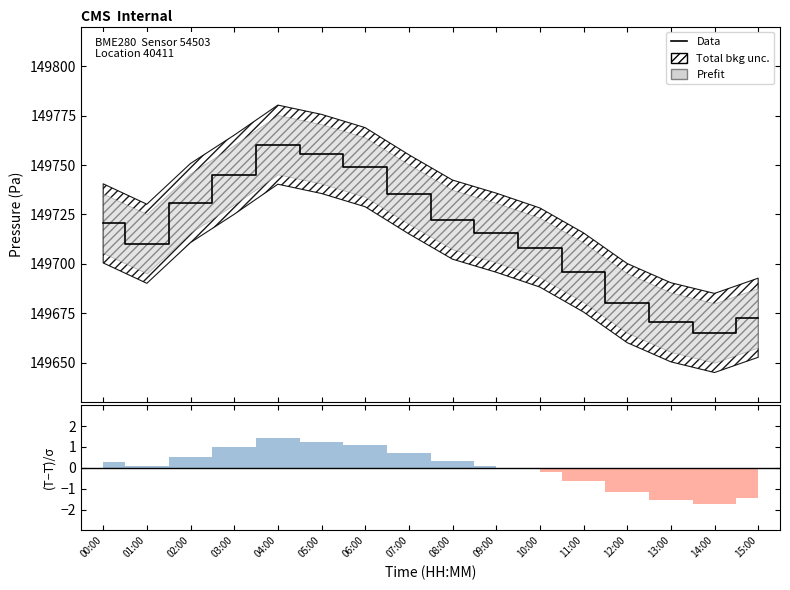

True or false: the data has more than 1 interior local peaks.

False